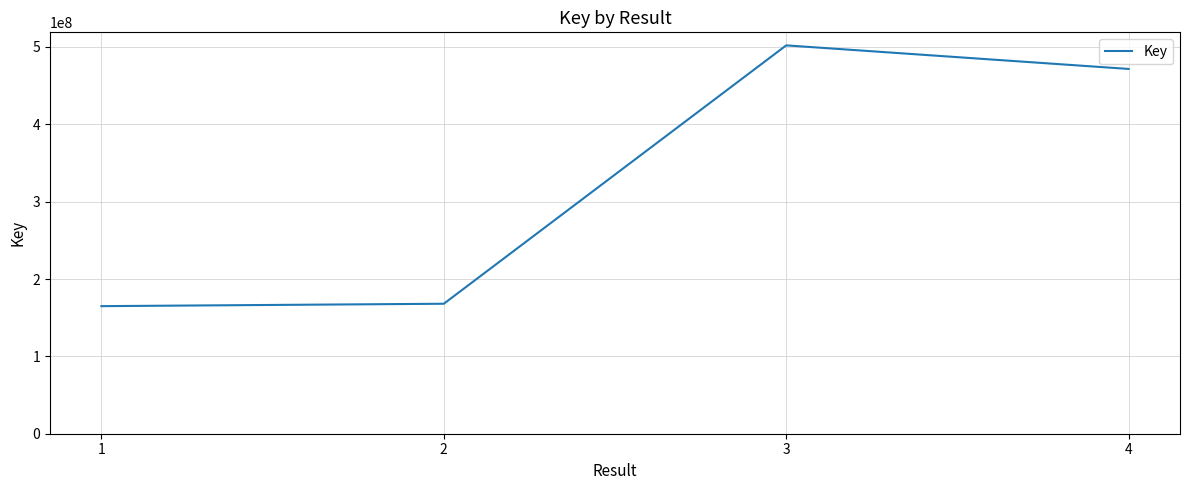

What is the greatest value displayed?

502008212